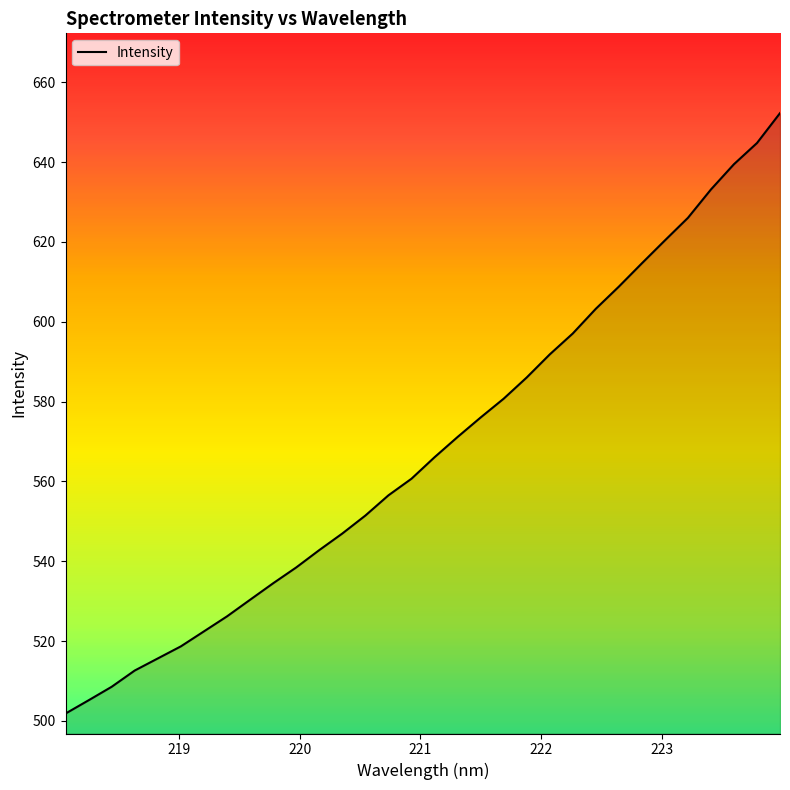

What is the minimum value shown in the chart?

501.8